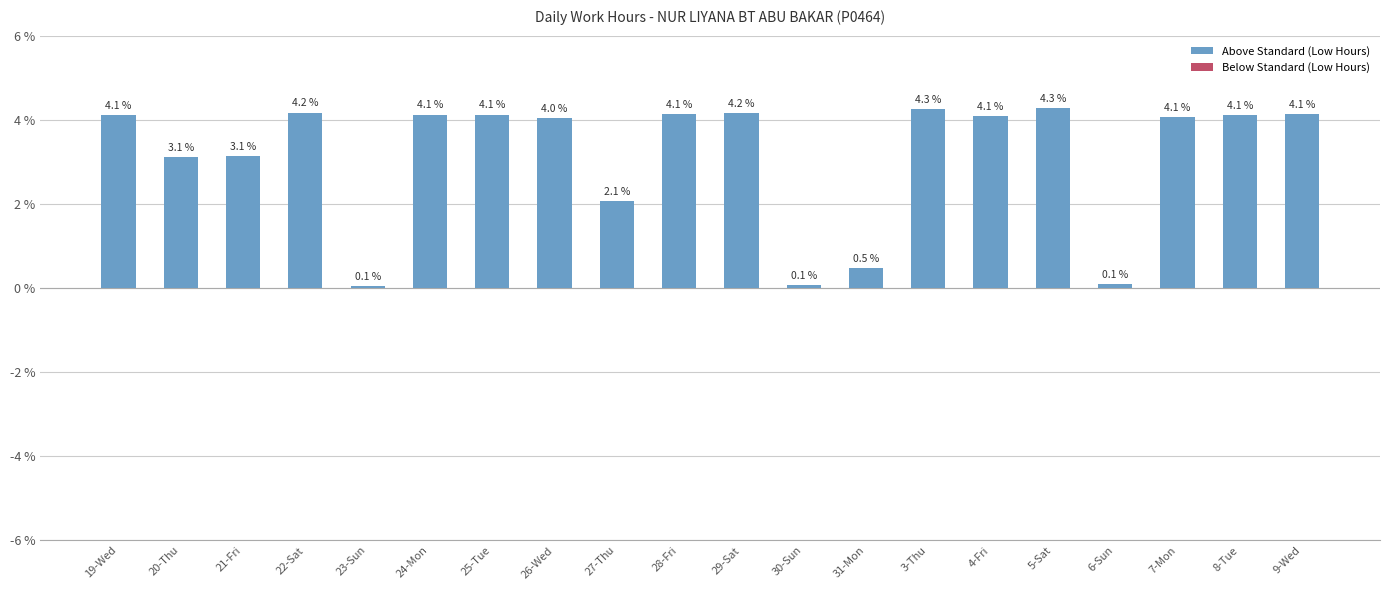

What position from the right is 4-Fri?

6